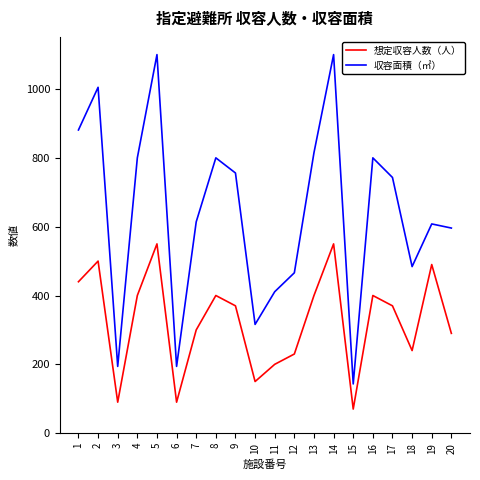

True or false: 収容面積（㎡） and 想定収容人数（人） cross at least once.

False